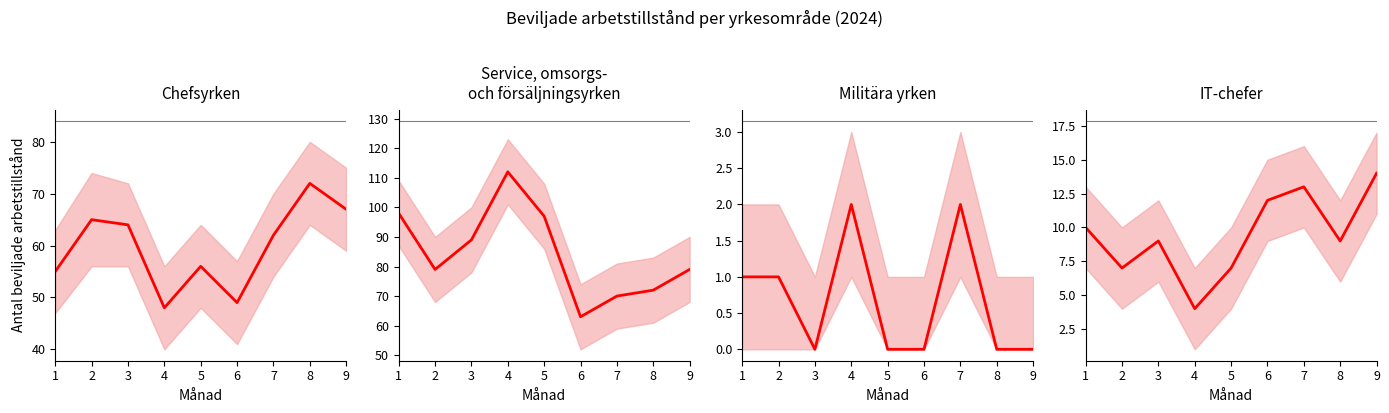

How many lines are shown in the chart?

4